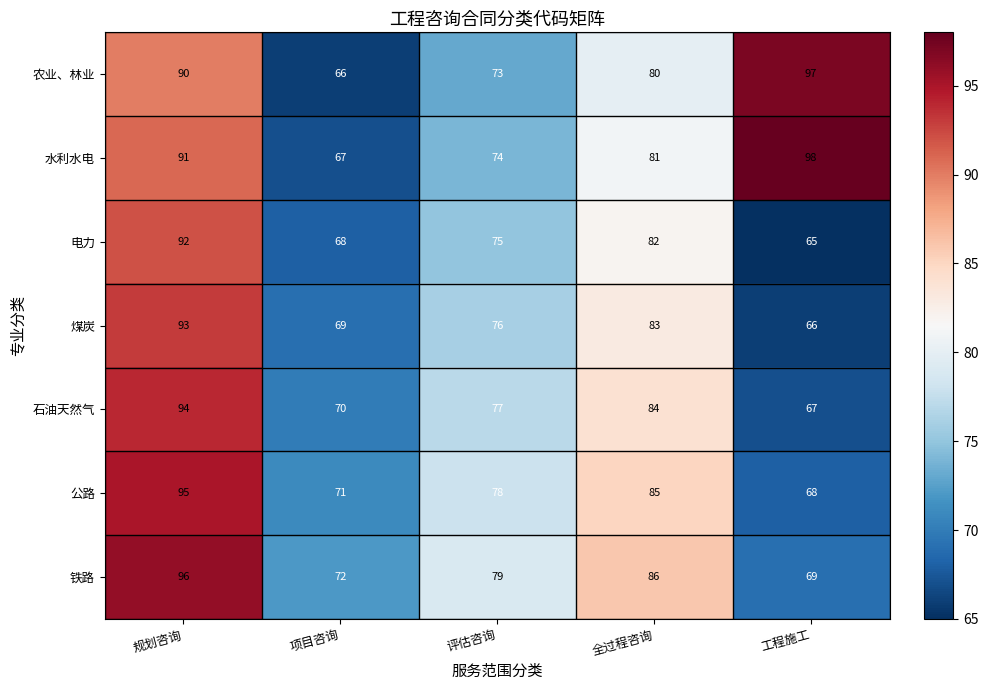

What is the sum of all 煤炭 values?

387